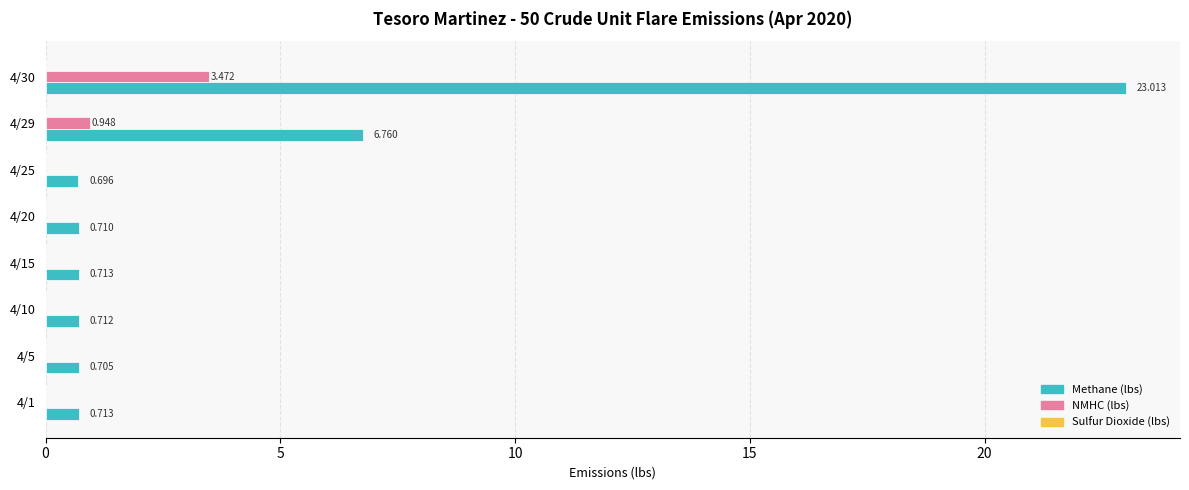

Which series changed the most between 4/25 and 4/30?

Methane (lbs)